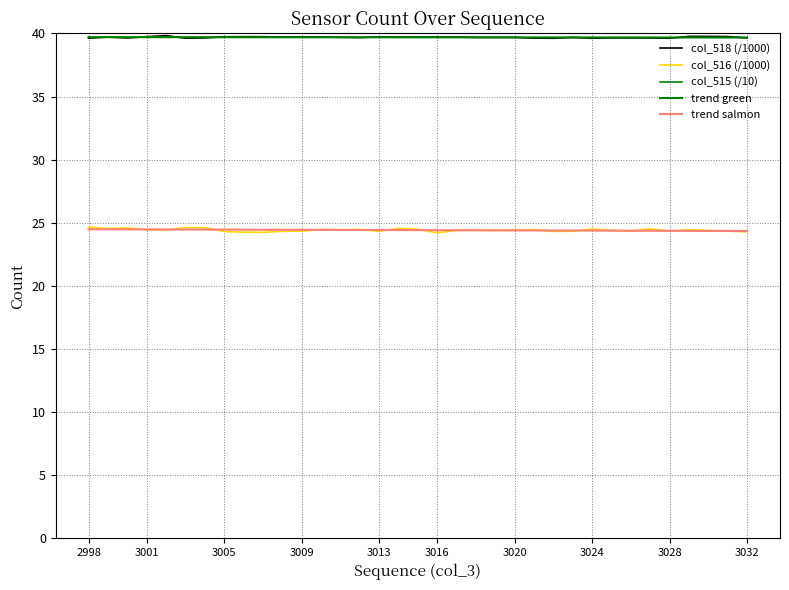

True or false: trend green has a value of 13.1 at 32.

False